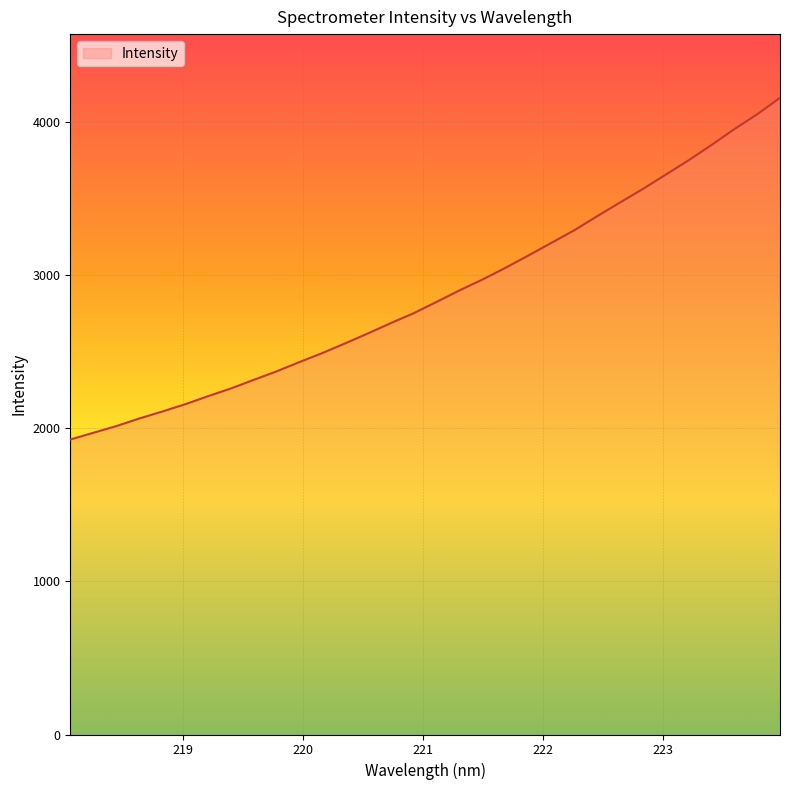

What is the difference between the maximum and minimum values?

2230.6